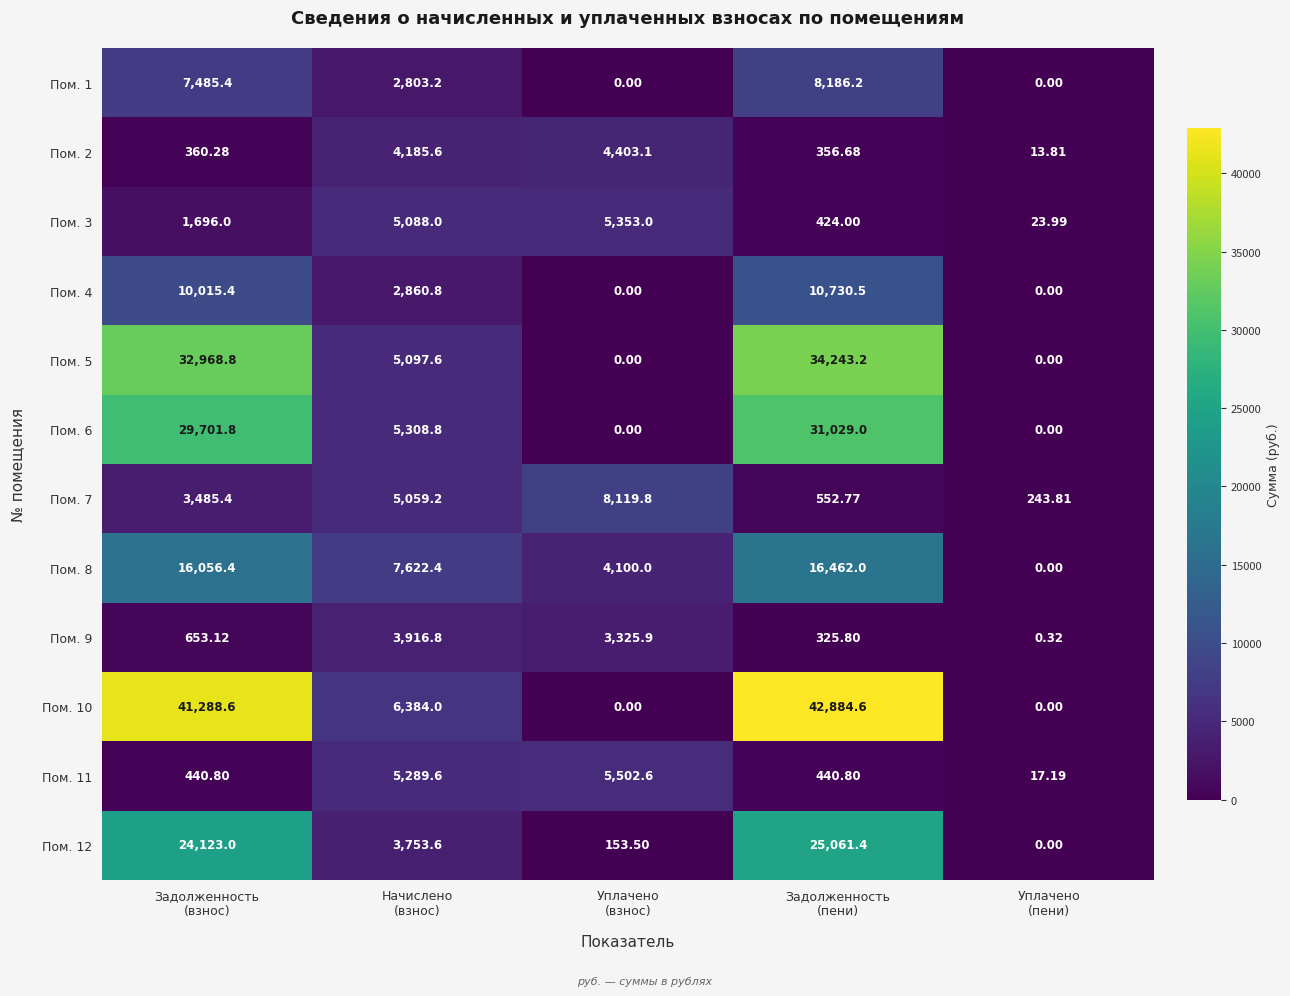

At which category does the chart reach its peak across all series?

Задолженность
(пени)